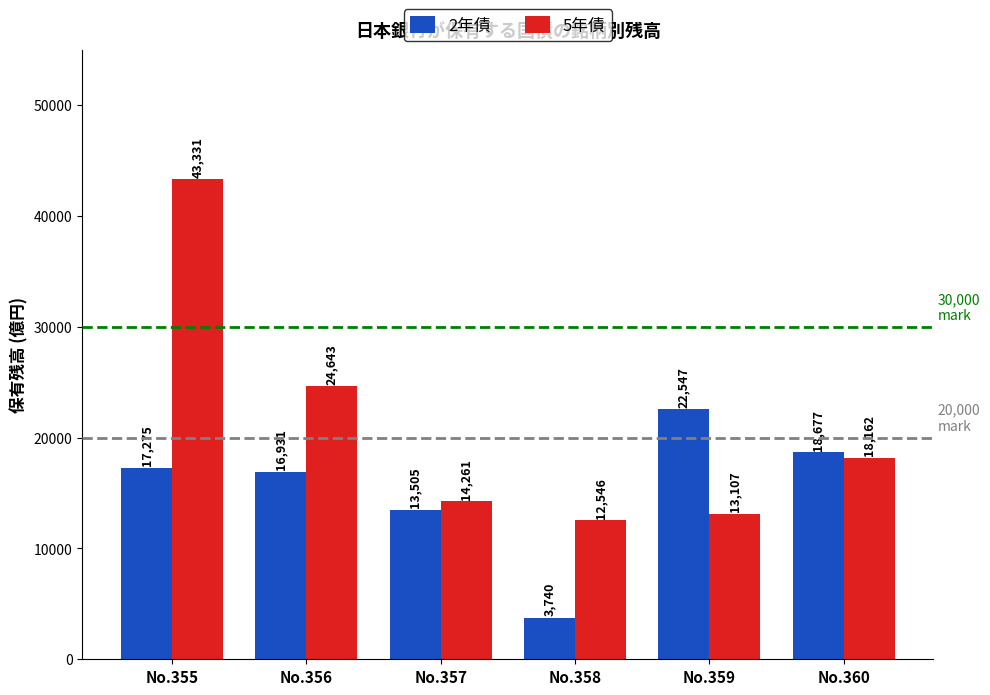

The 2年債 series shows 33782 at No.359. True or false?

False